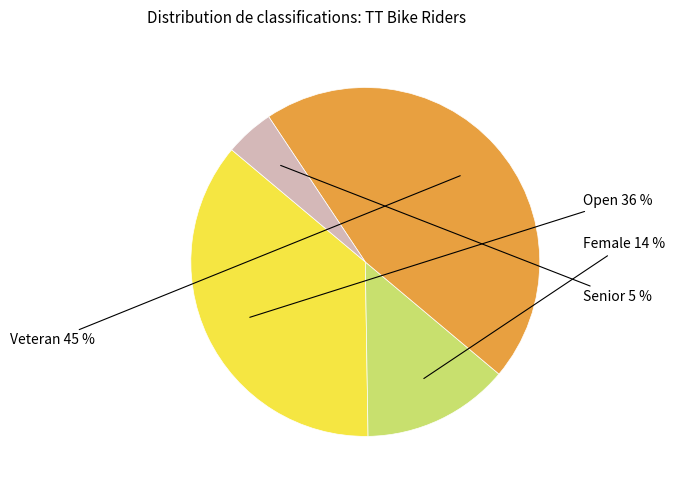

Which slice is the largest?

Veteran